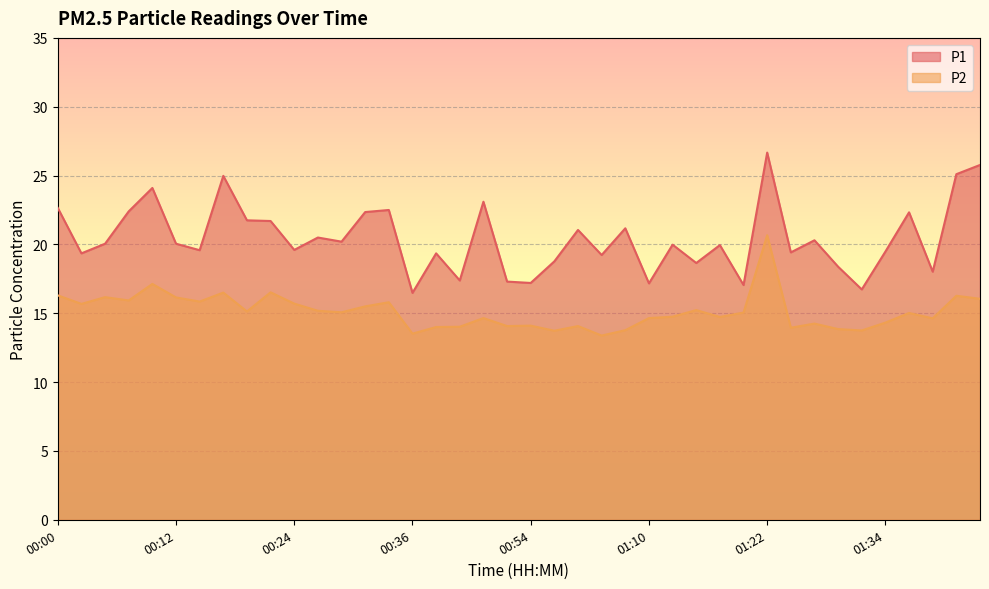

What is the difference between the maximum and second lowest values in the P1 series?

9.9